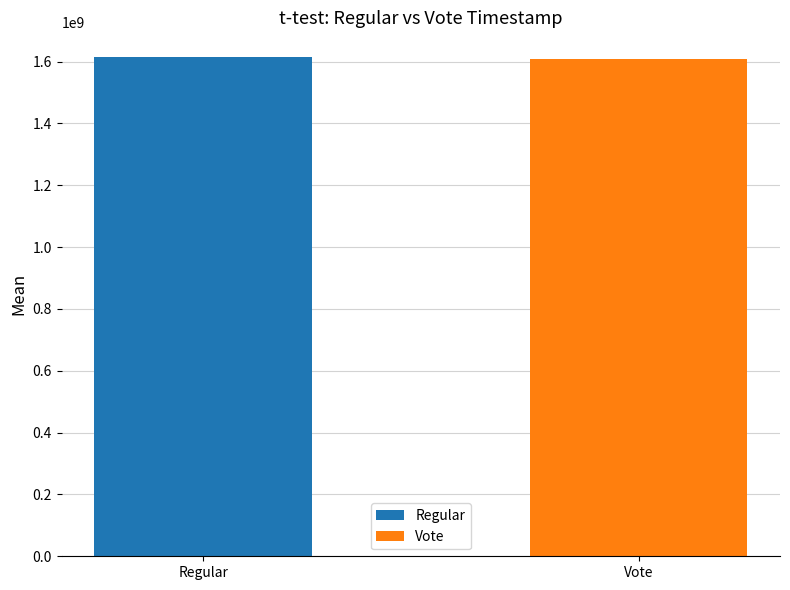

Is it true that Regular equals 2345094520 at Regular?

False